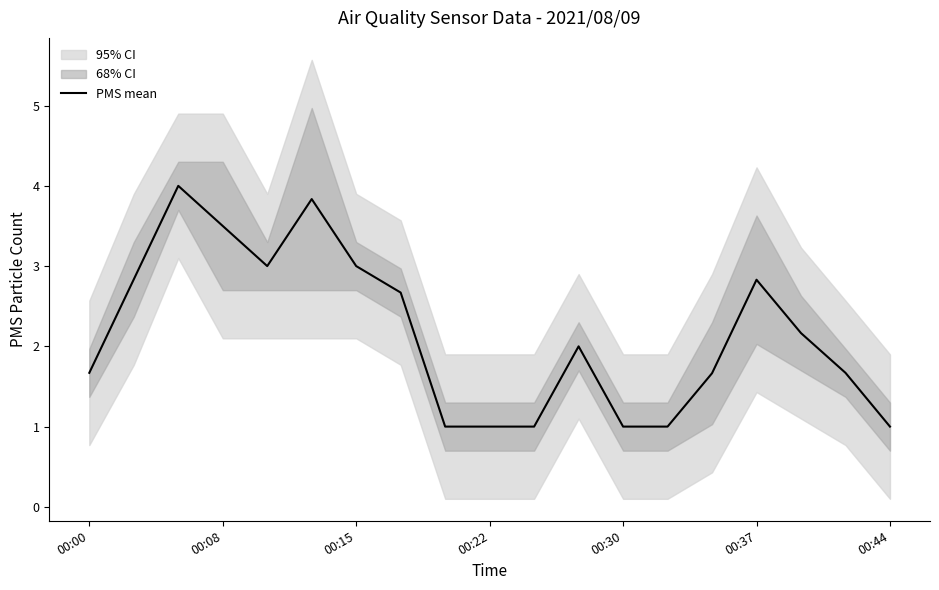

What is the minimum value for PMS mean?

1.0